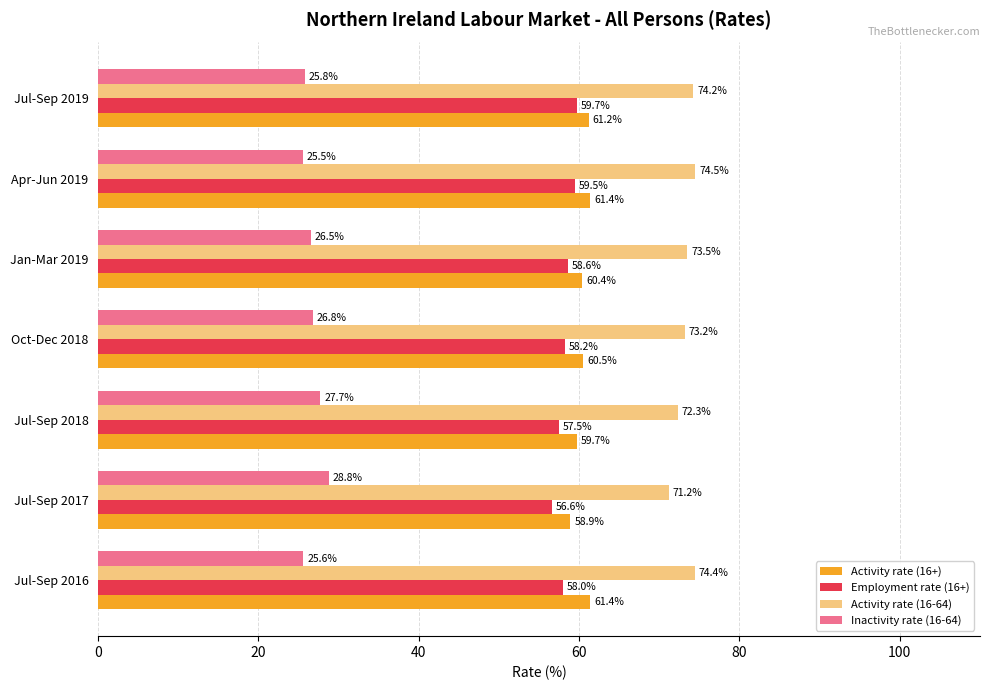

At which label is Activity rate (16-64) closest to 72?

Jul-Sep 2018